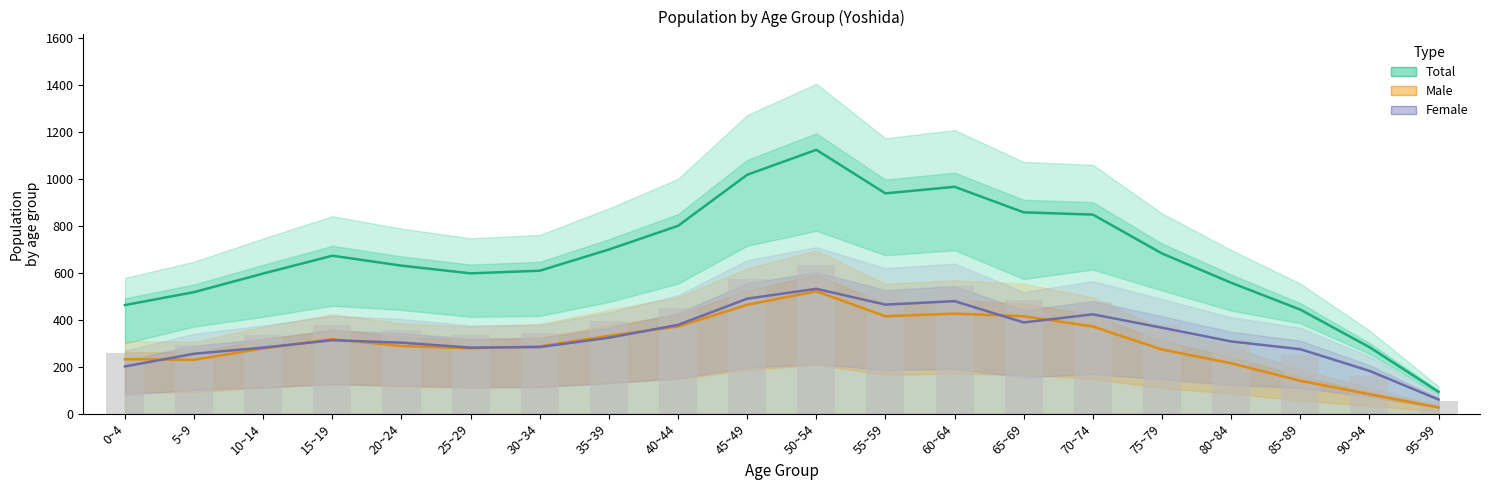

At which label does Female trend first exceed 313?

15~19